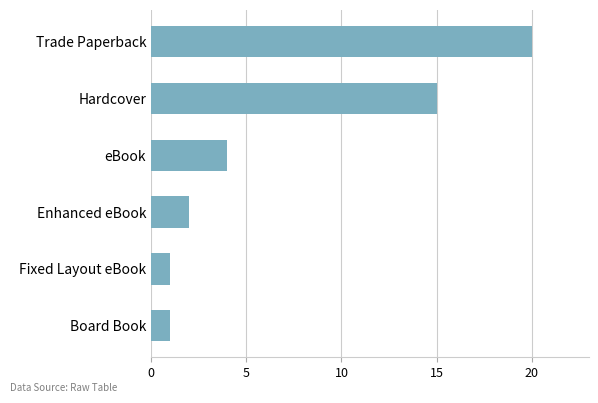

How many series are shown in this chart?

1